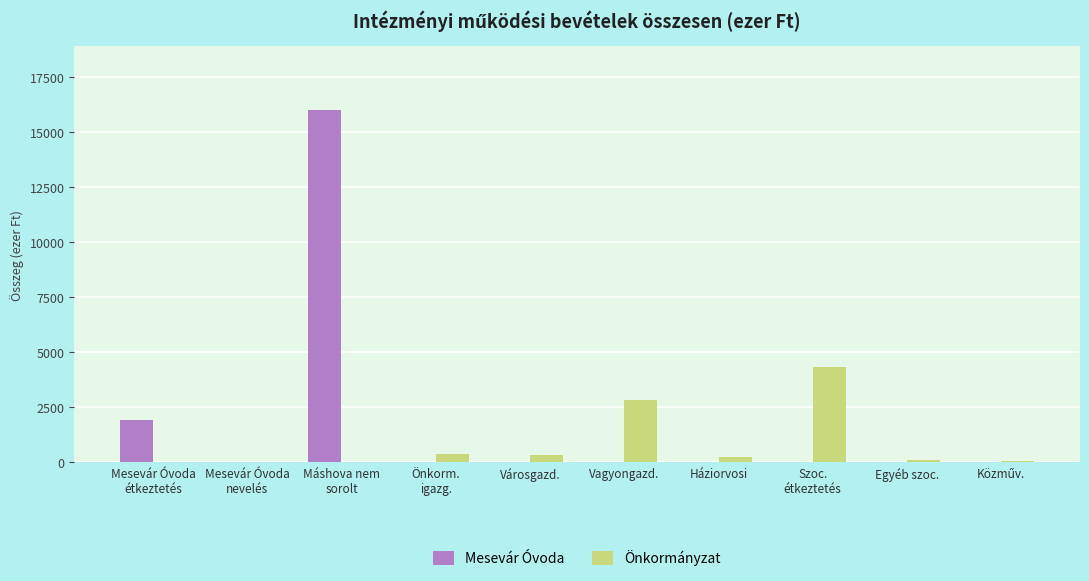

What is the sum of all Önkormányzat values?

8175